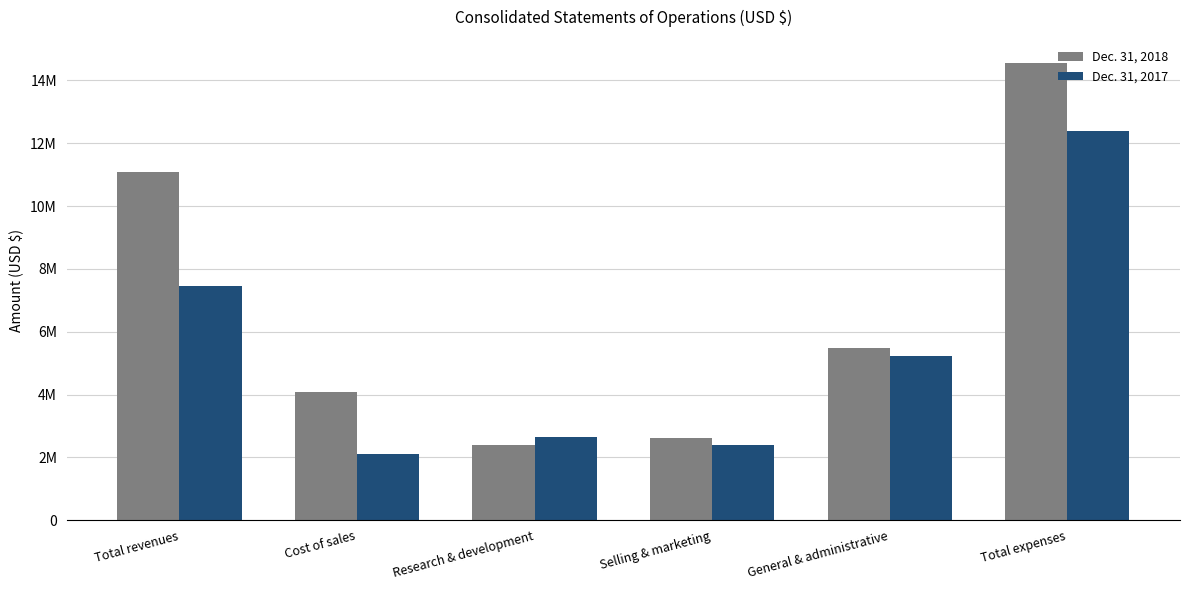

At which label is Dec. 31, 2017 closest to 7260000?

Total revenues